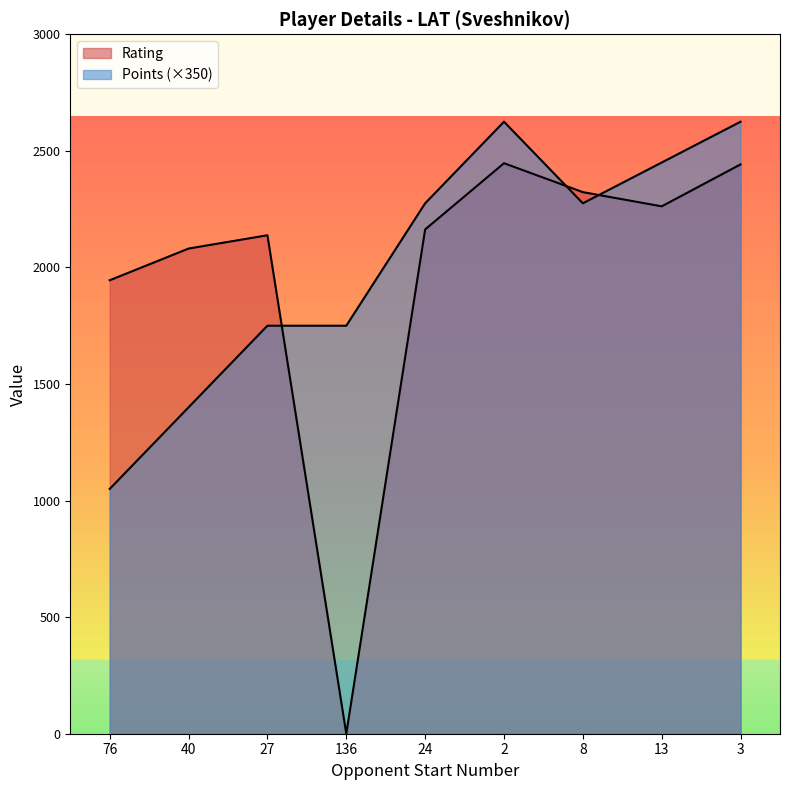

How many lines are shown in the chart?

2